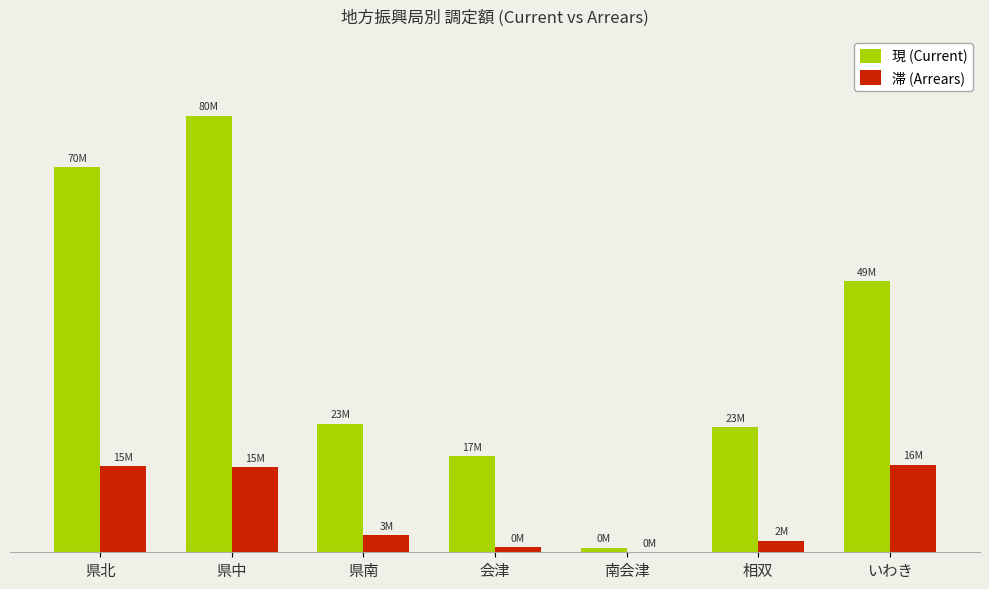

What are all the series names shown in the legend?

現 (Current), 滞 (Arrears)